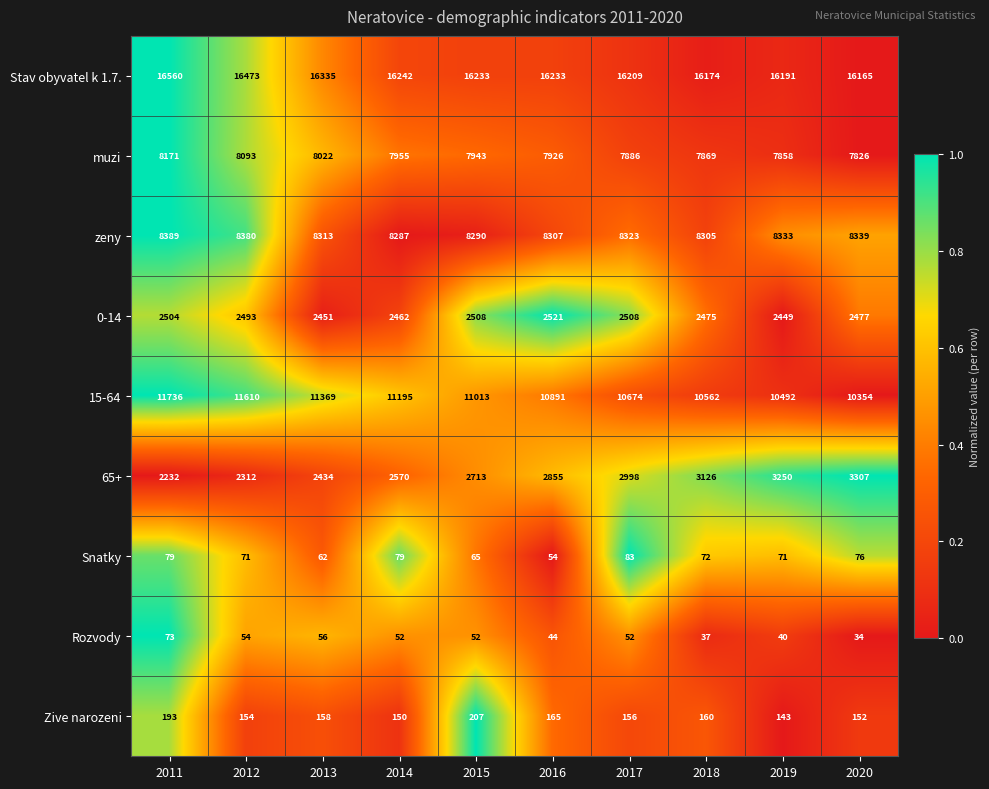

How many distinct data groups are displayed?

9